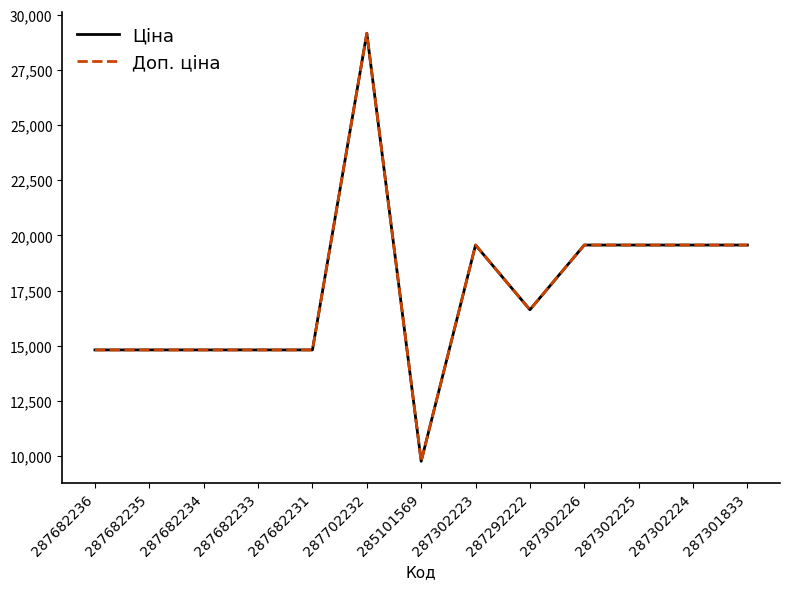

The Доп. ціна series shows 21806.9 at 287682235. True or false?

False